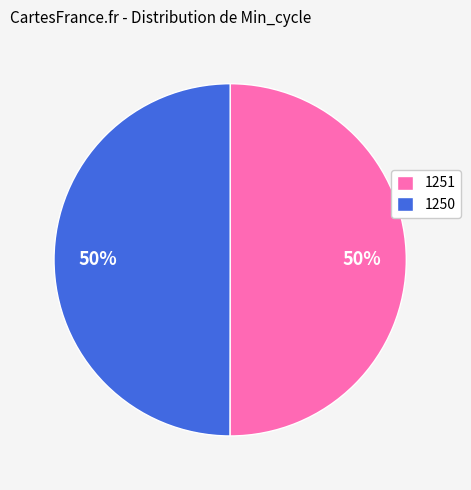

Approximately how many times larger is the value at 1250 compared to 1251?

1.0